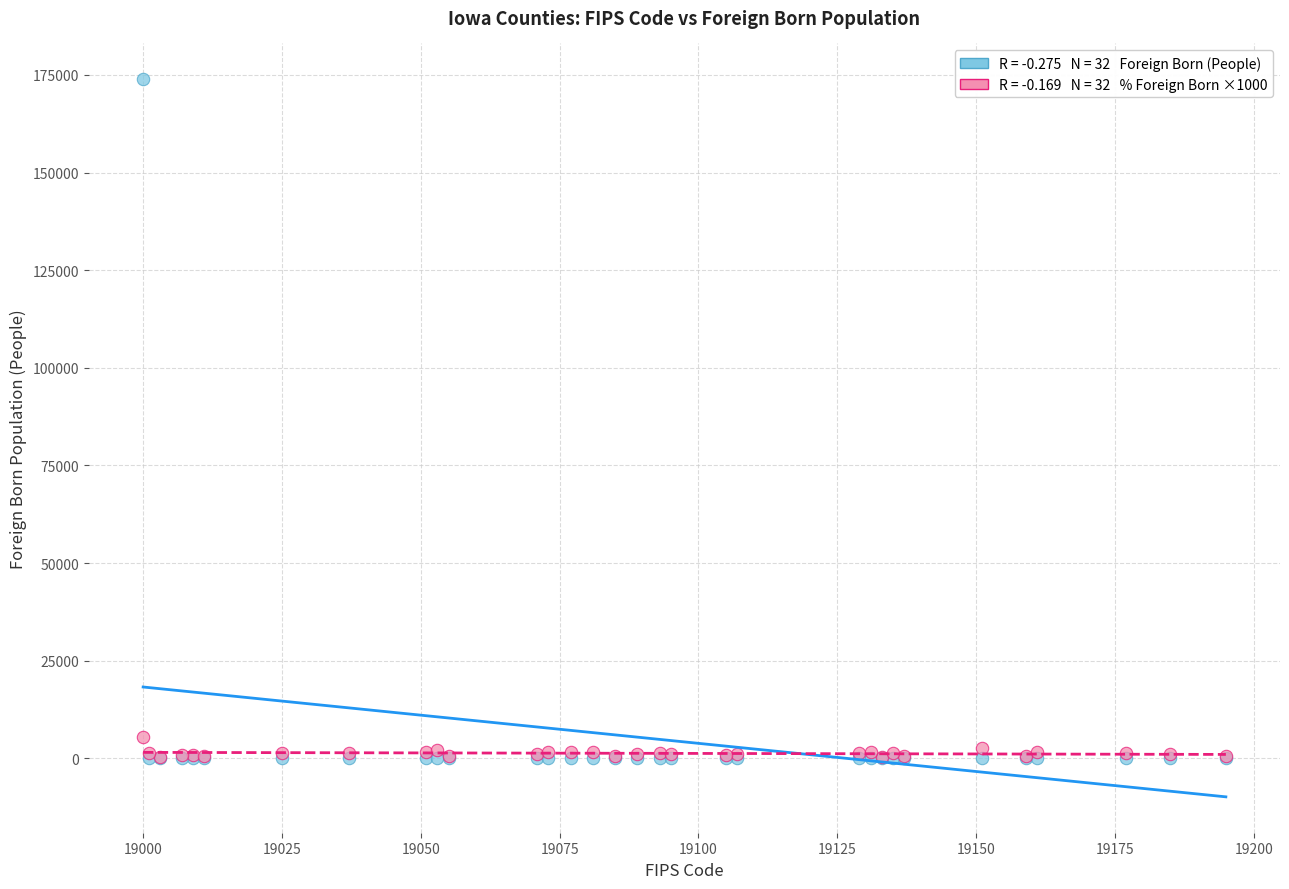

Across all series, what Y value is closest to 86937?

5500